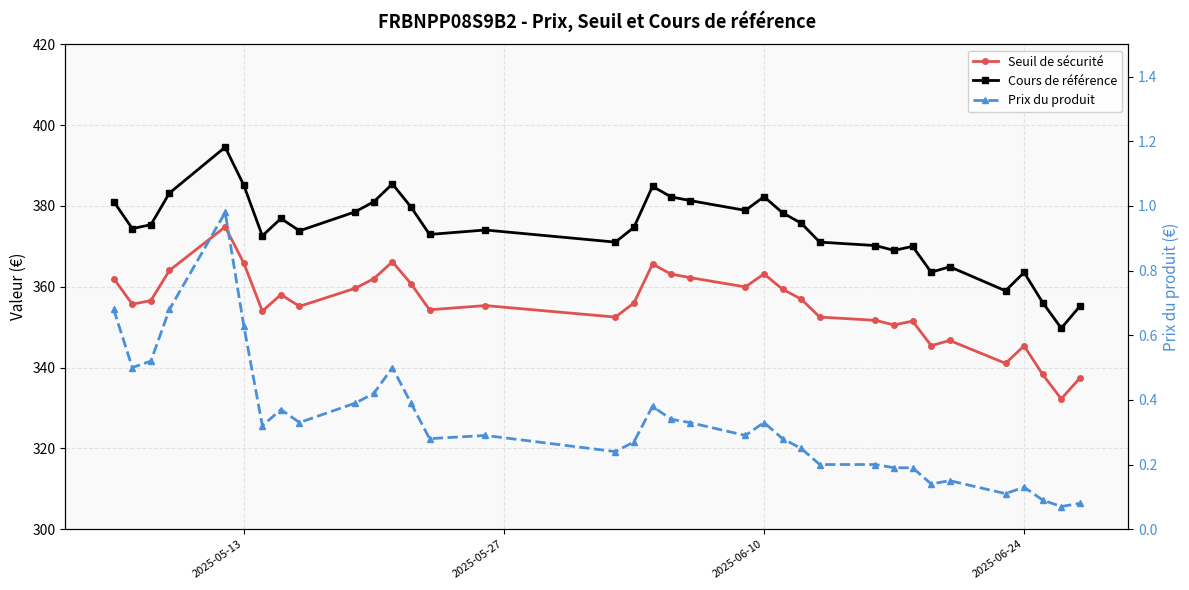

Rank the series by their maximum value, from lowest to highest.

Prix du produit, Seuil de sécurité, Cours de référence